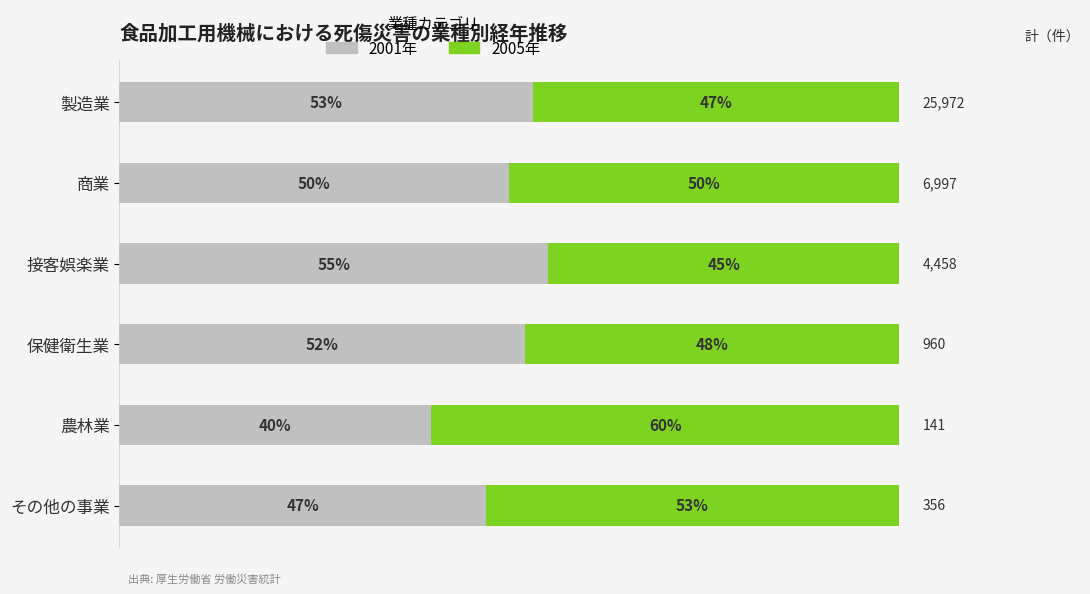

At which label is 2001年 closest to 47?

その他の事業